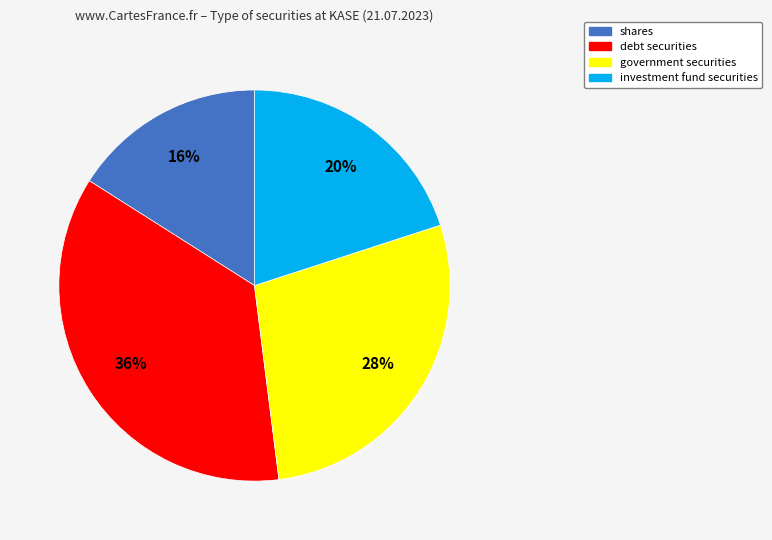

Does any single category account for the majority?

No